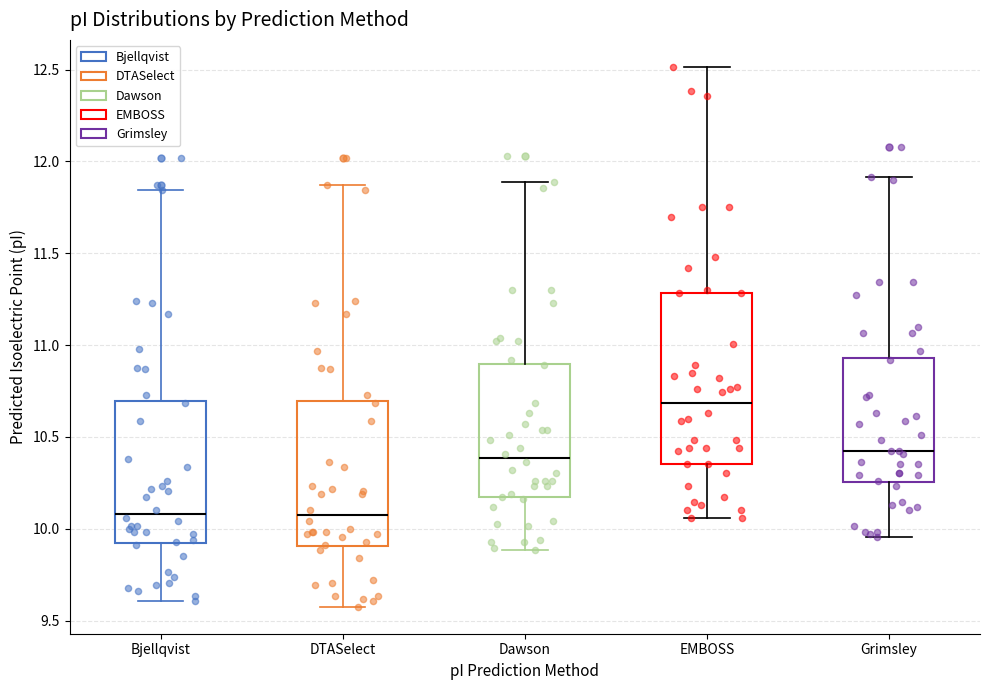

Where is the upper edge of the box for DTASelect on the y-axis? The values are not printed on the chart, so give them approximately, as read against the axis.

10.70